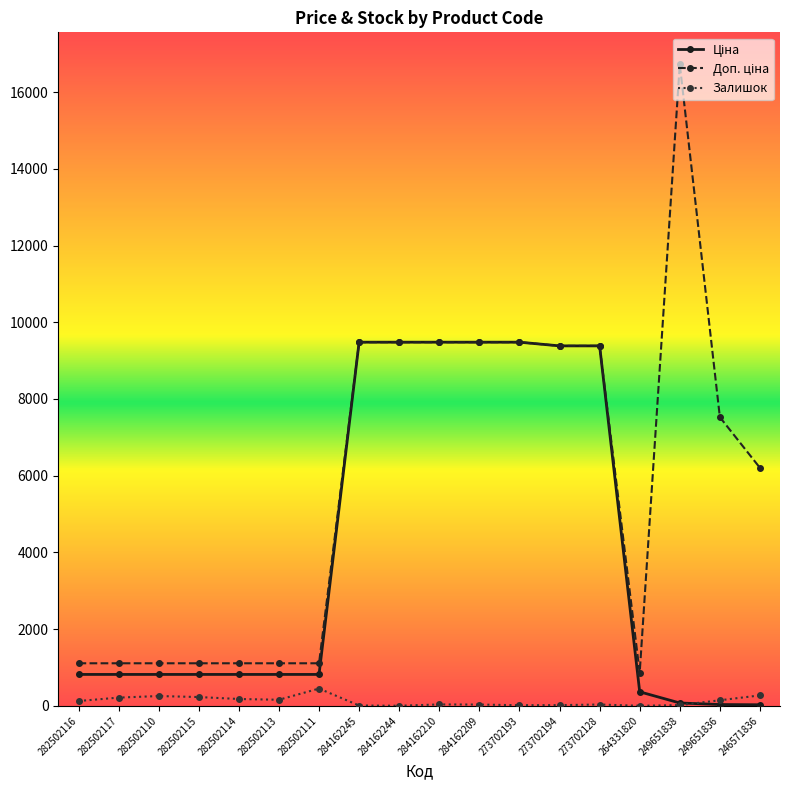

Is it true that Залишок equals 125.0 at 282502116?

True